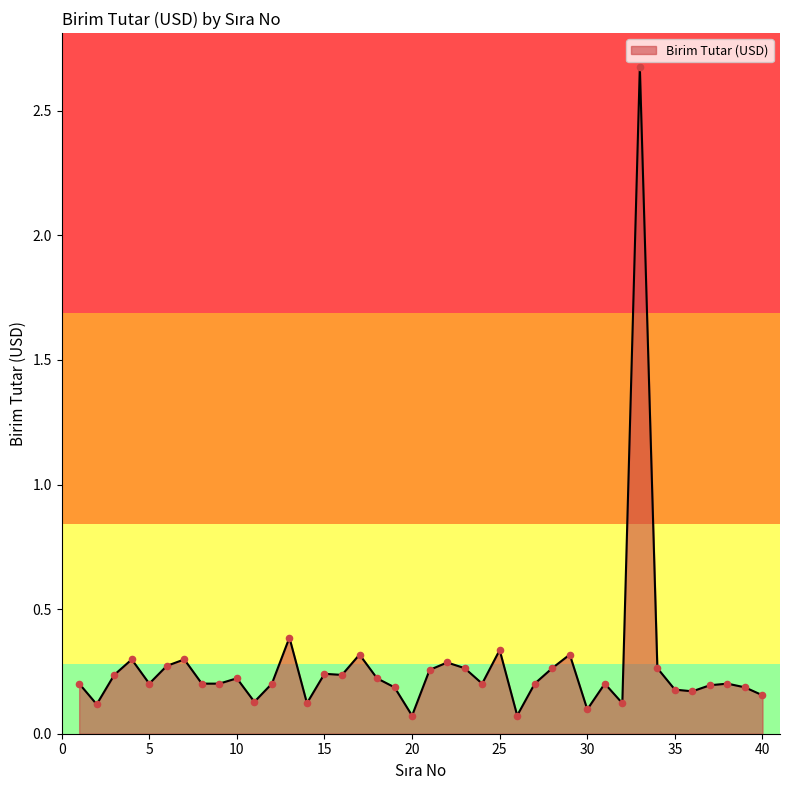

What is the greatest value displayed?

2.7